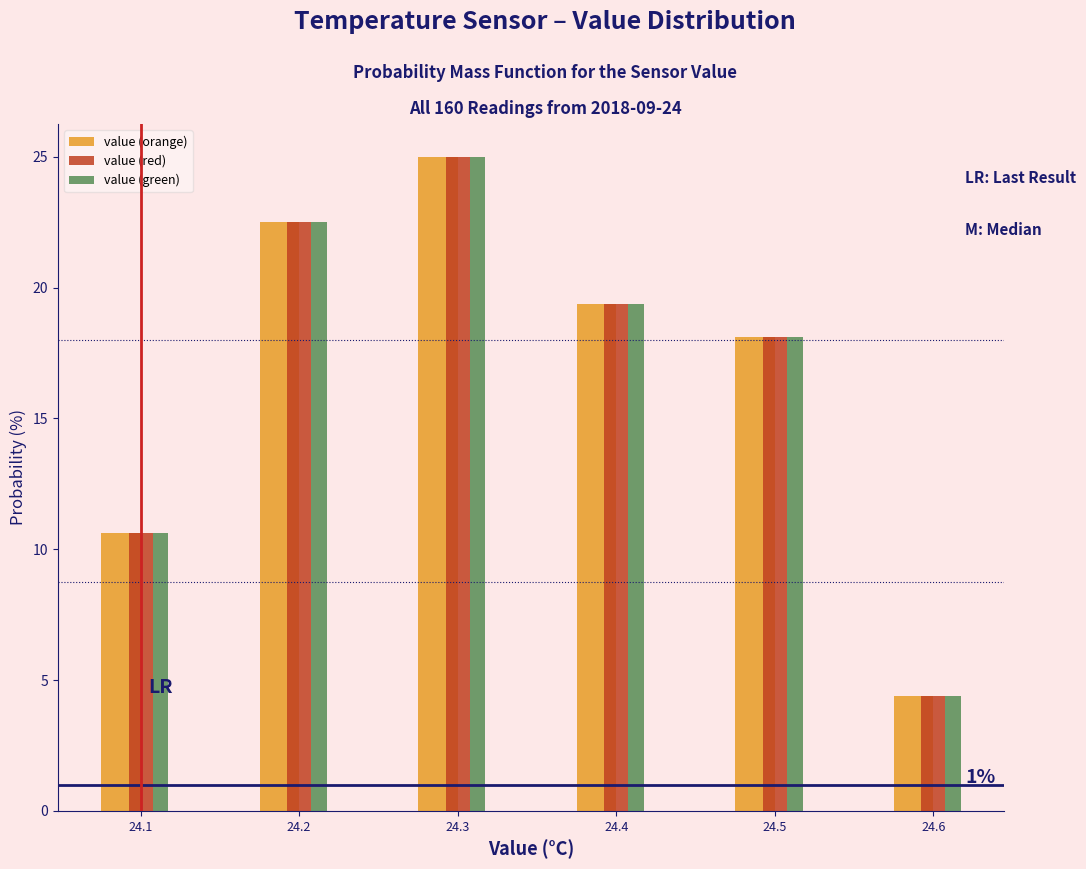

In the value (red) series, which range on the x-axis has the tallest bar?

24.25 to 24.35